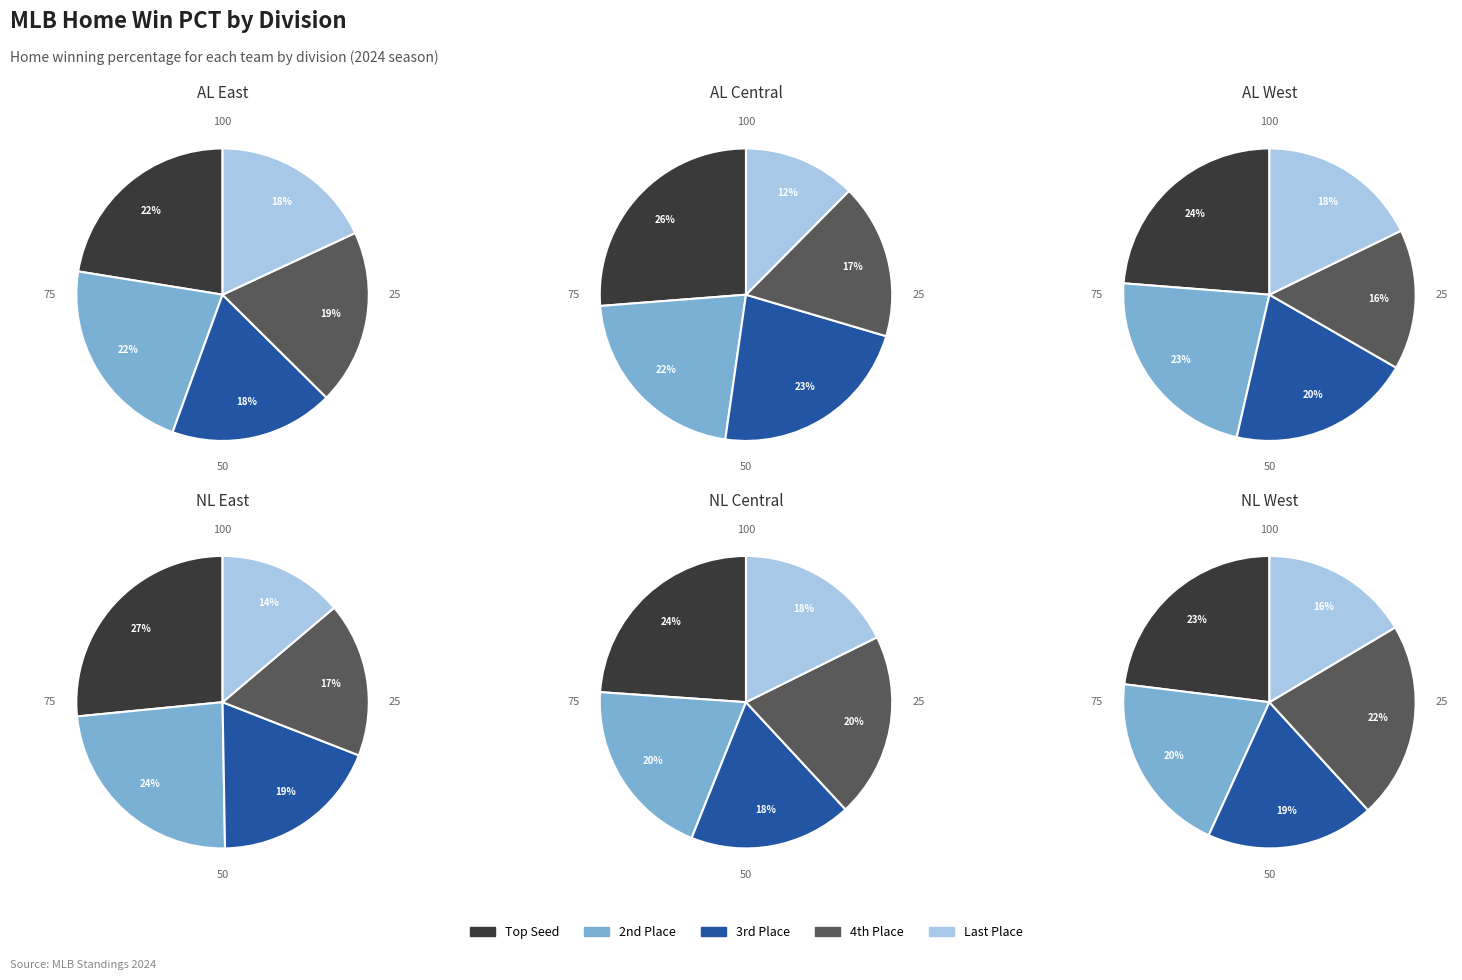

Does 0 account for over 50% of the chart?

No